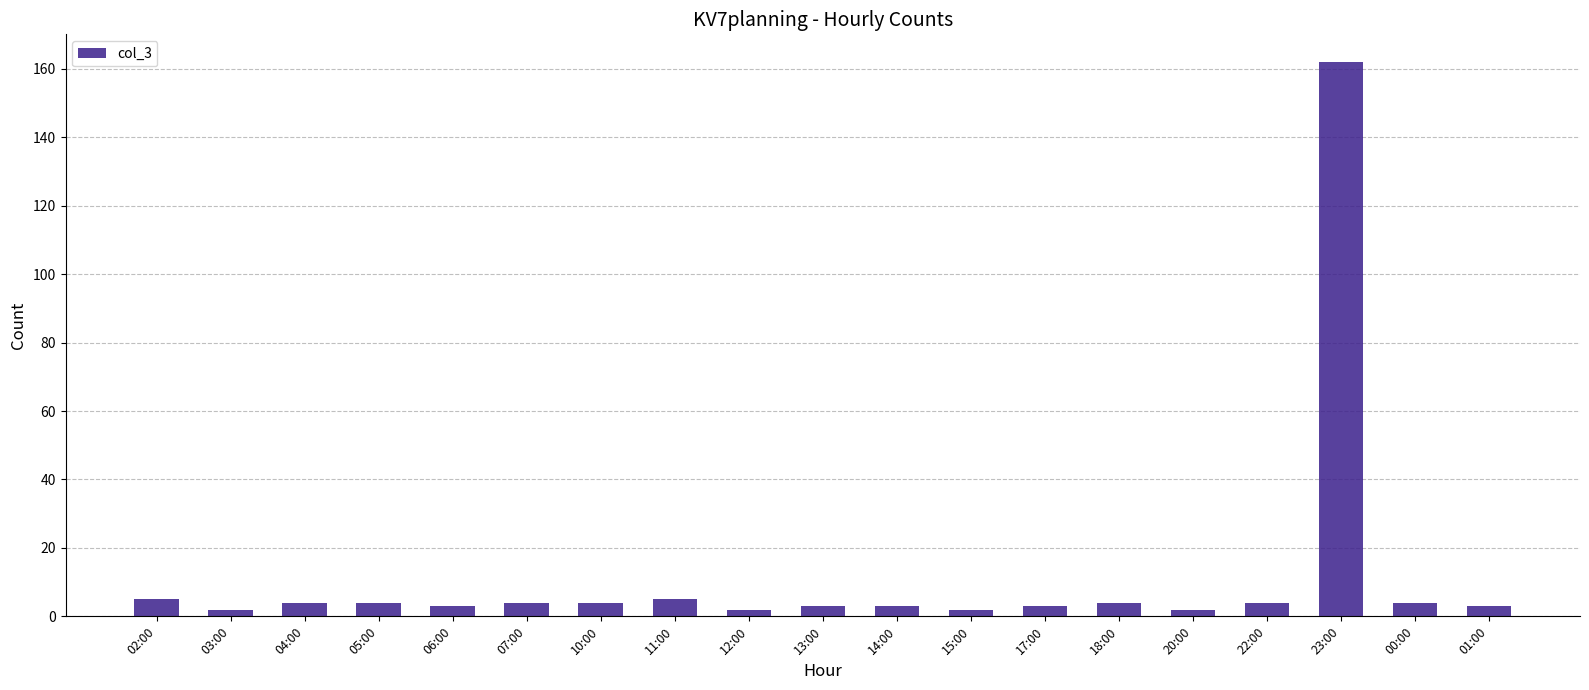

Does the chart contain stacked bars?

No